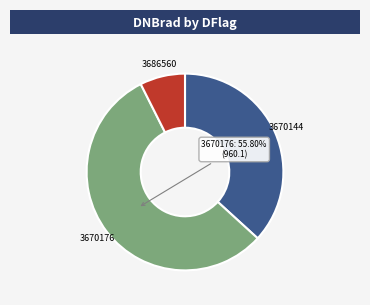

What is the majority slice?

3670176